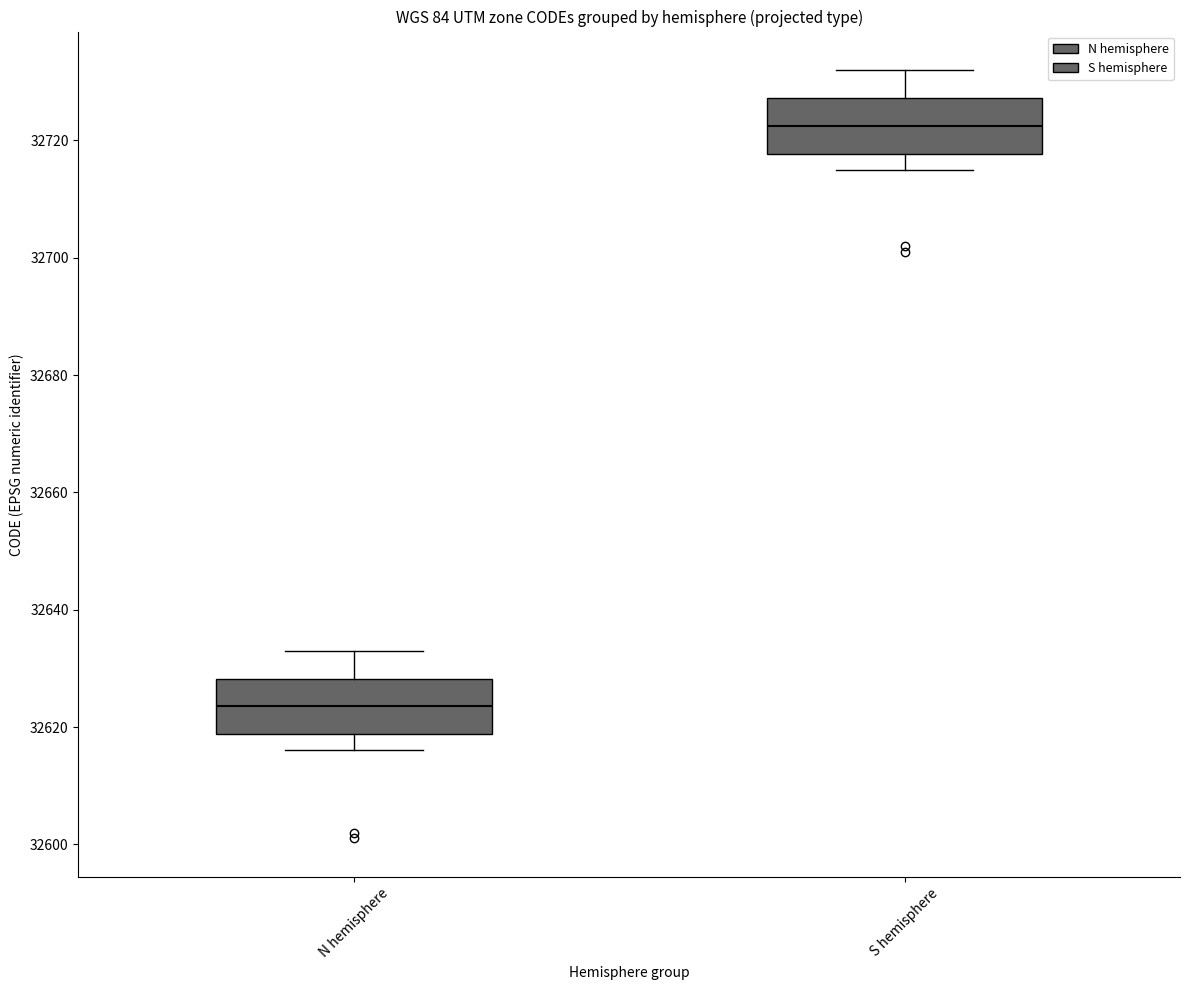

Reading left to right, transcribe this box plot: for each box, give where its median line is, the range the box spans, and where its two whiskers end, as read against the y-axis. The values are not printed on the chart, so give them approximately, as read against the axis.

N hemisphere: median 32624, box 32618 to 32628, whiskers 32616 to 32634
S hemisphere: median 32722, box 32718 to 32728, whiskers 32716 to 32732